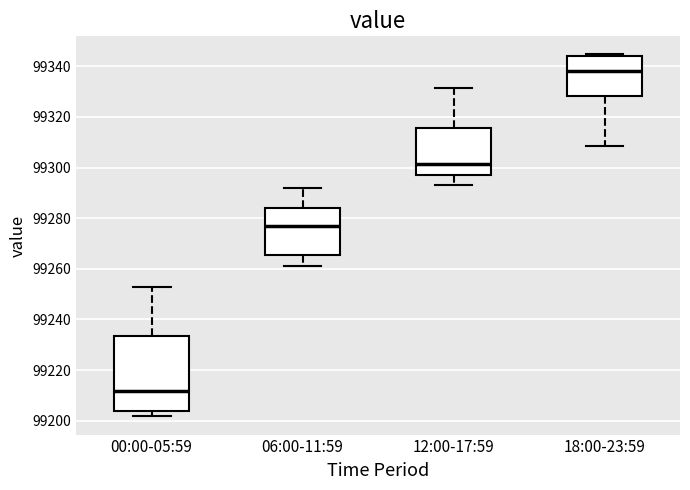

Where is the lower edge of the box for 12:00-17:59 on the y-axis? The values are not printed on the chart, so give them approximately, as read against the axis.

99298